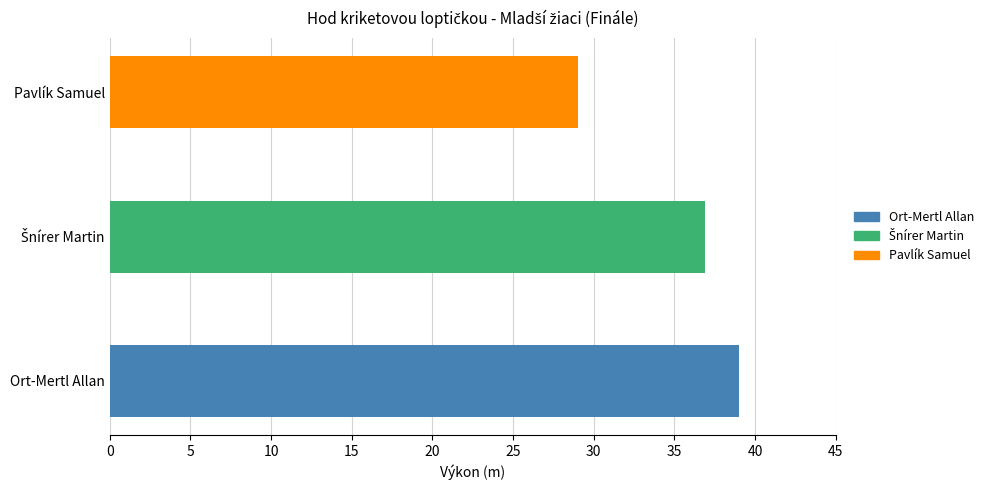

Reading left to right, list all the values displayed in this chart.

Ort-Mertl Allan=39.0	Šnírer Martin=36.9	Pavlík Samuel=29.1